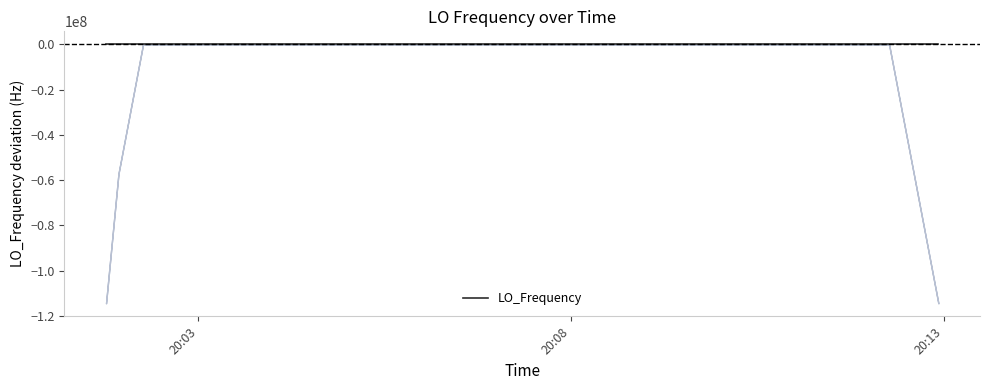

The chart shows a value of -4.6 at 10. True or false?

False